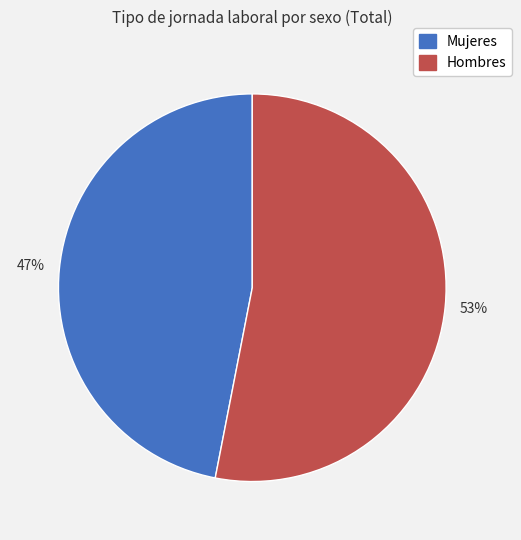

To the nearest percent, what percentage of the pie is Mujeres?

47%